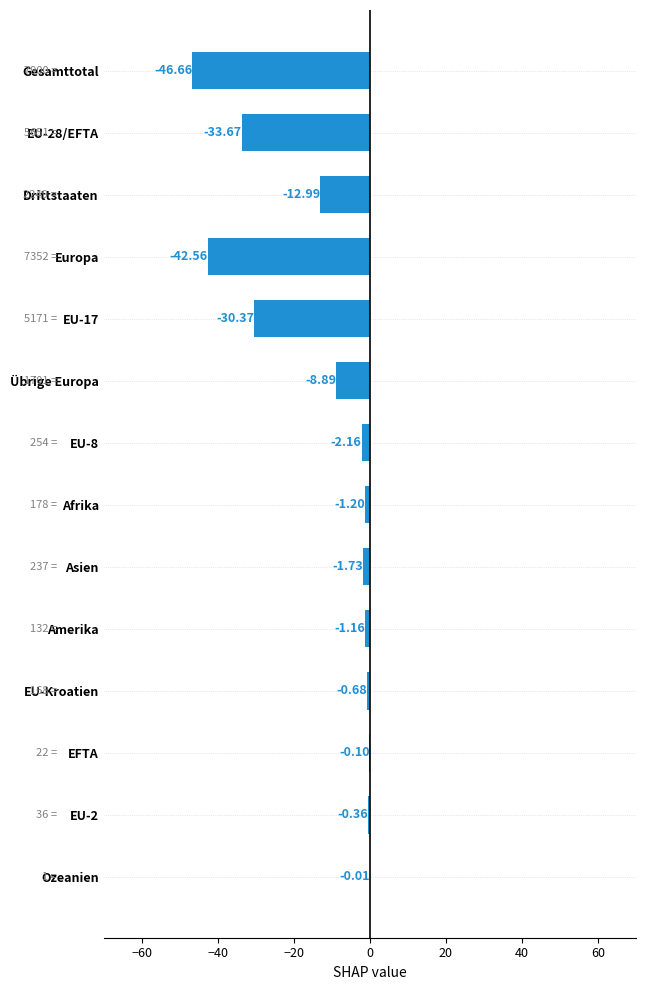

How many distinct data groups are displayed?

1